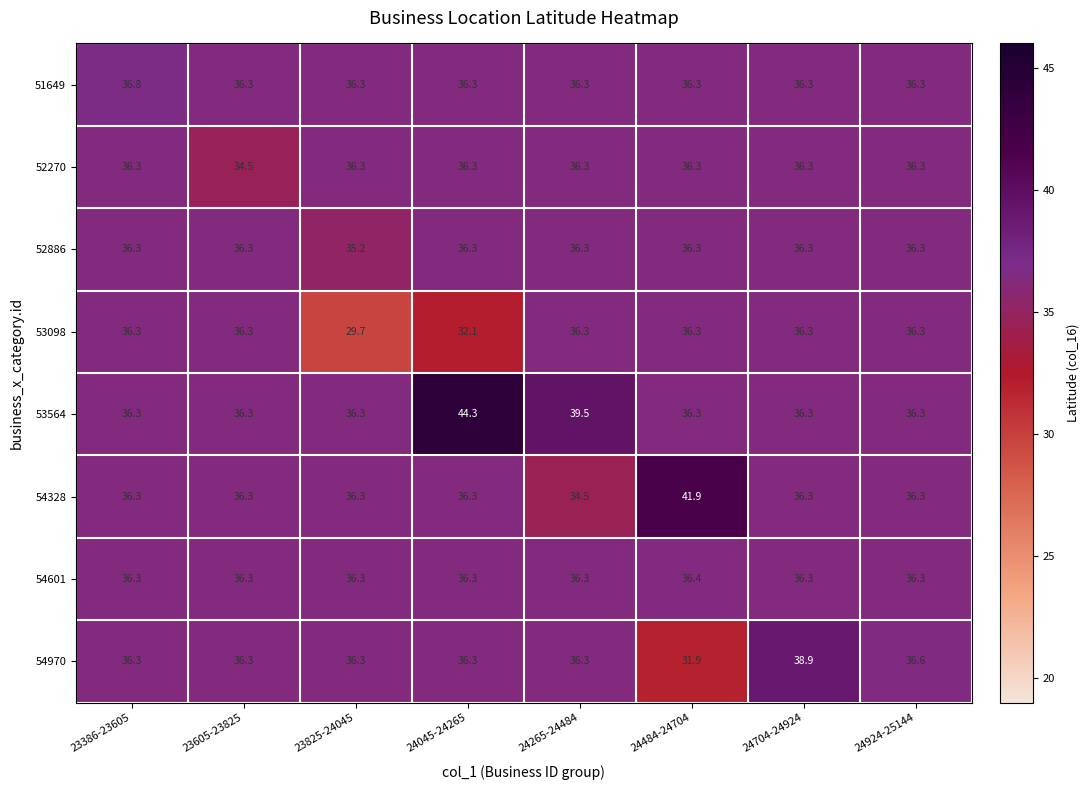

What value does the 54970 series have at 24704-24924?

38.9